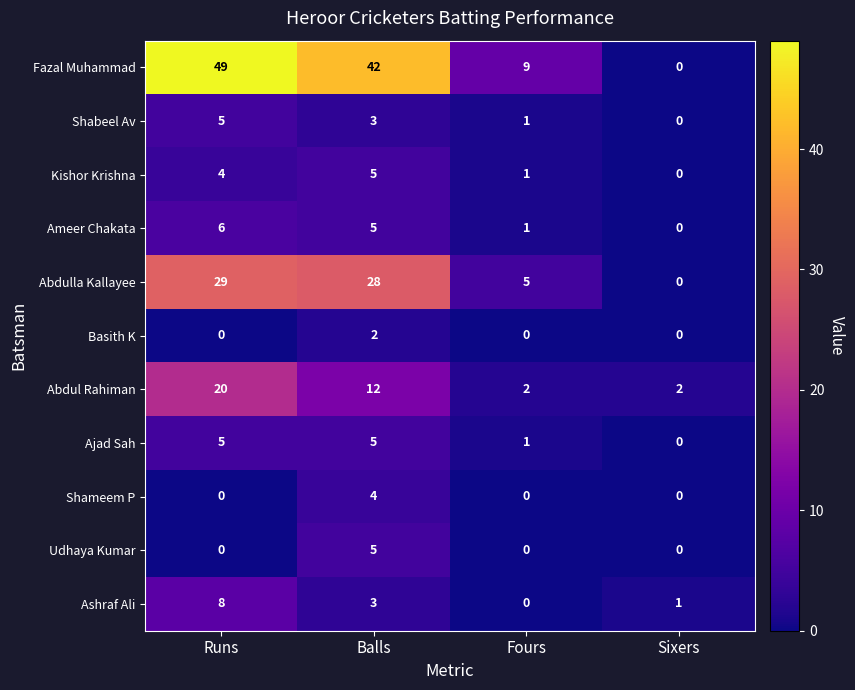

Which series has the largest total across all categories?

Fazal Muhammad